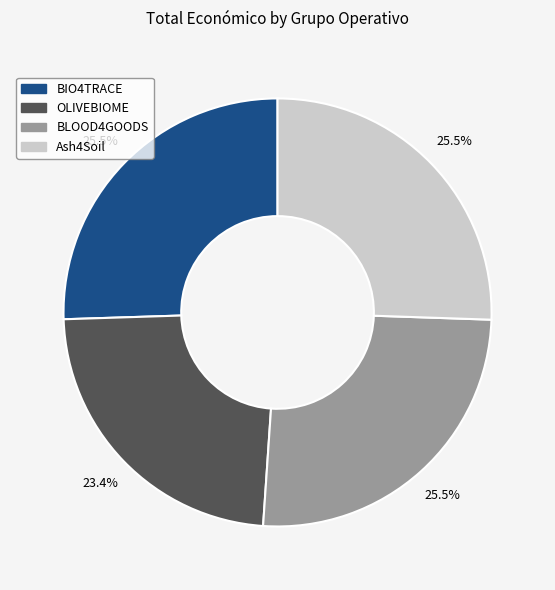

To the nearest percent, what is the difference between the largest and smallest slice percentages?

2%